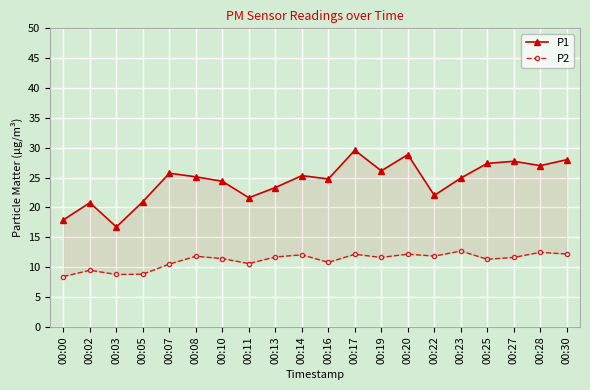

Is the value of P2 at 00:16 greater than the value of P1 at 00:25?

No